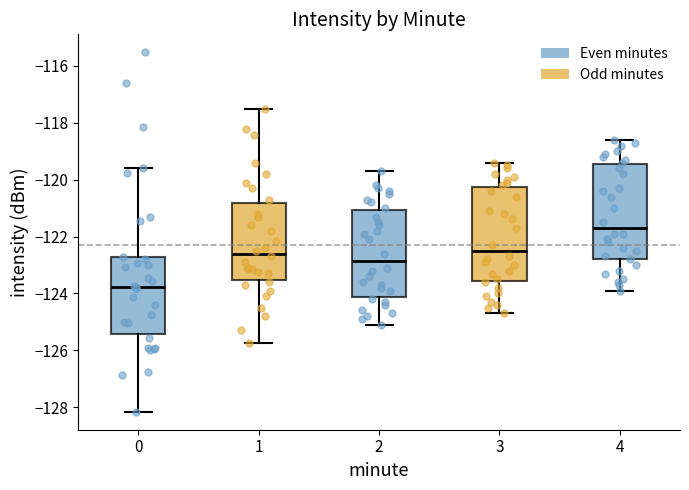

Reading left to right, read every box against the y-axis: the position of its median line, the range the box covers, and the ends of its whiskers. The values are not printed on the chart, so give them approximately, as read against the axis.

0: median -123.8, box -125.4 to -122.8, whiskers -128.2 to -119.6
1: median -122.6, box -123.6 to -120.8, whiskers -125.8 to -117.6
2: median -122.8, box -124.2 to -121.0, whiskers -125.0 to -119.6
3: median -122.4, box -123.6 to -120.2, whiskers -124.6 to -119.4
4: median -121.6, box -122.8 to -119.4, whiskers -123.8 to -118.6